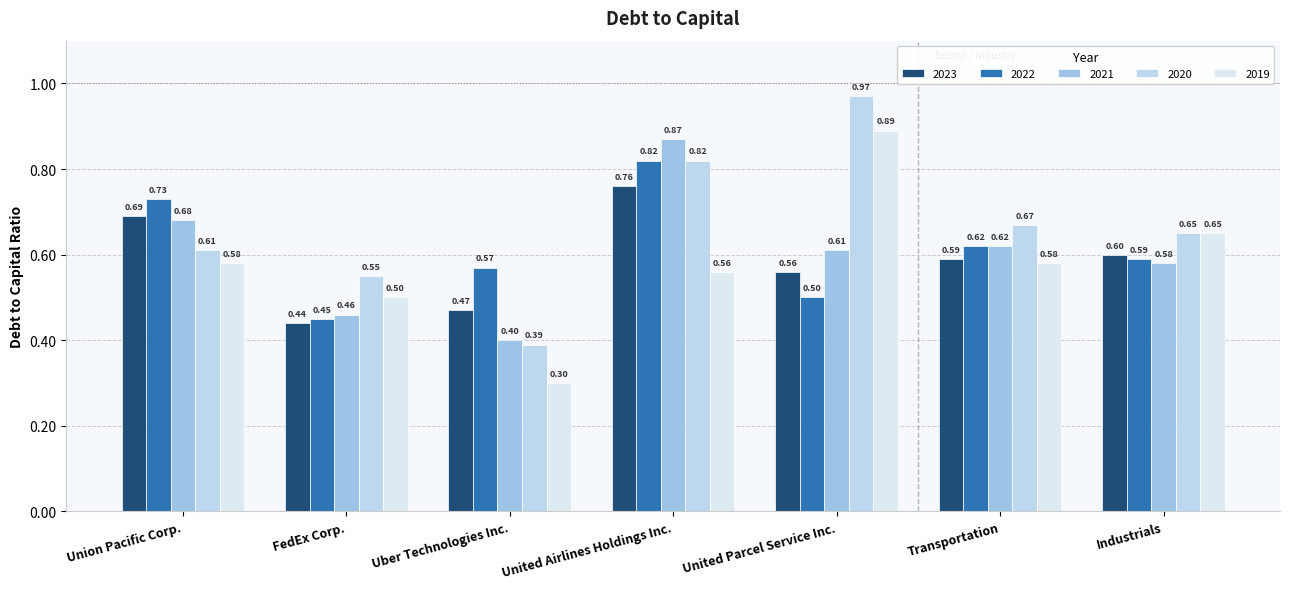

Rank the series at Transportation from lowest to highest value.

2019, 2023, 2022, 2021, 2020